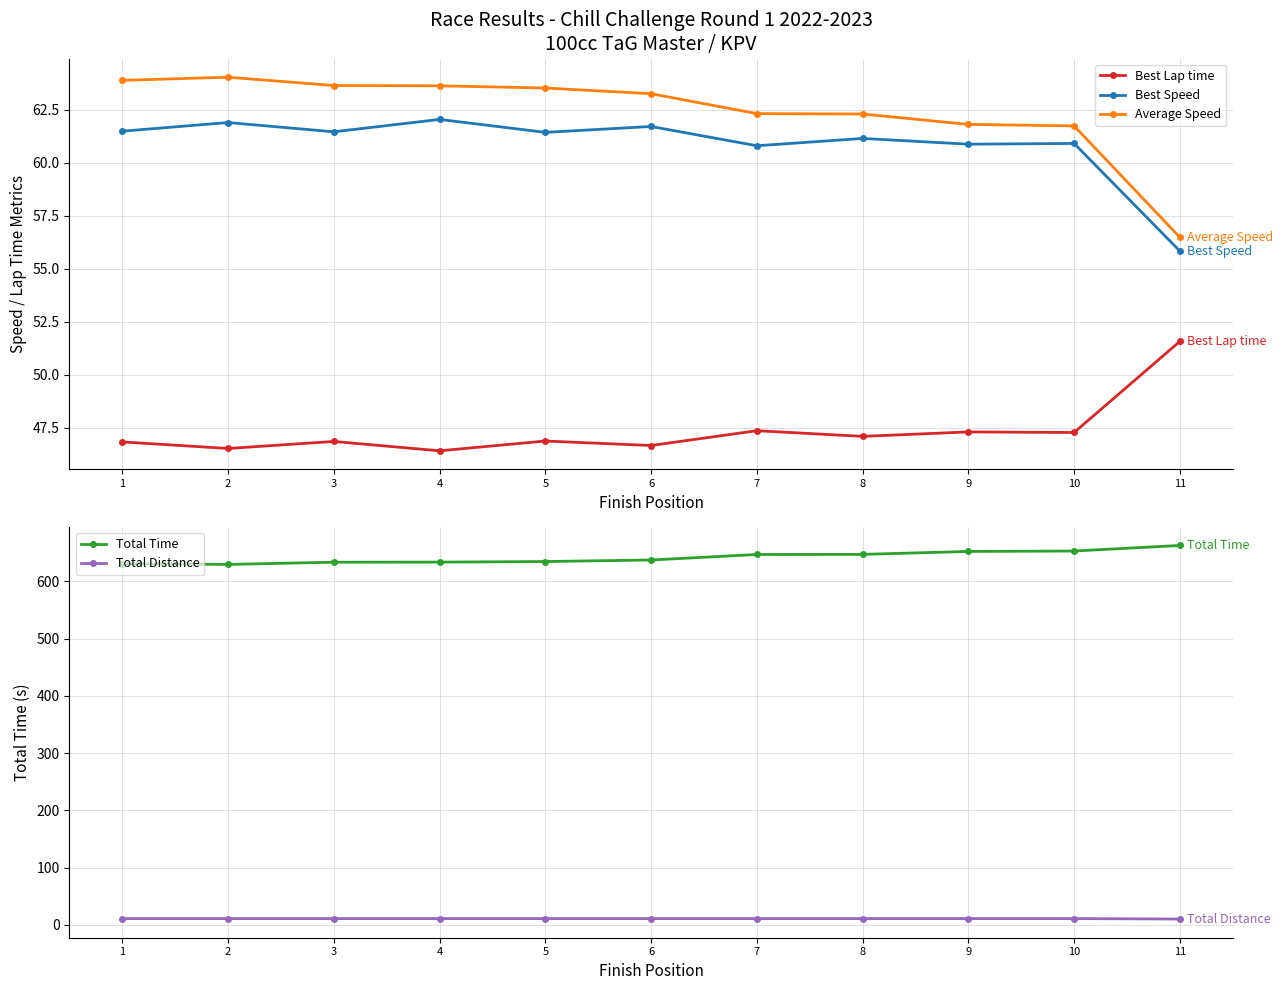

What is the lowest value of the Best Lap time series?

46.4